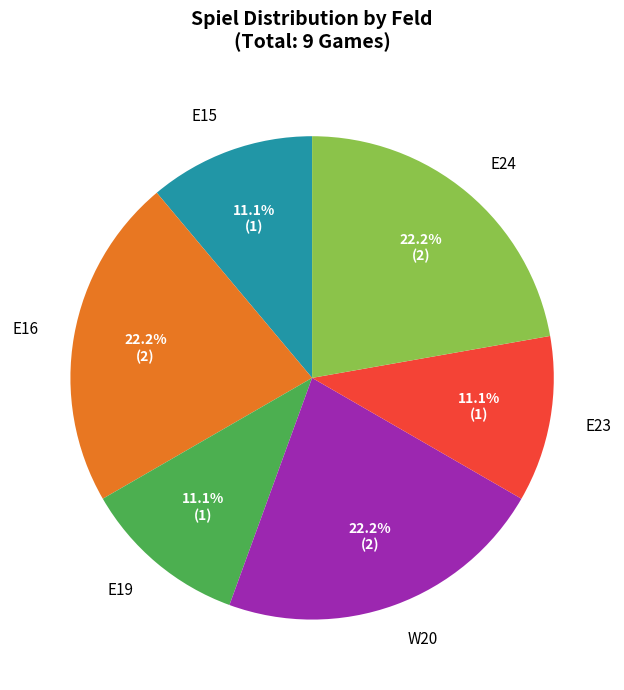

What is the ratio of the value at E15 to the value at E16?

0.5